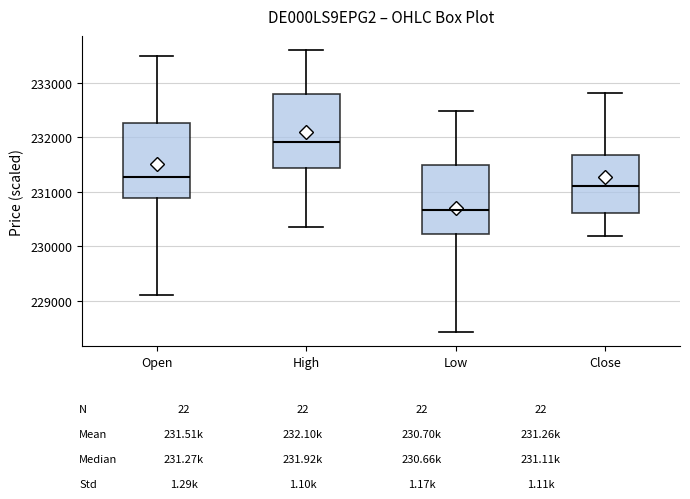

Where does the lower whisker of the box for Close end on the y-axis? The values are not printed on the chart, so give them approximately, as read against the axis.

230200